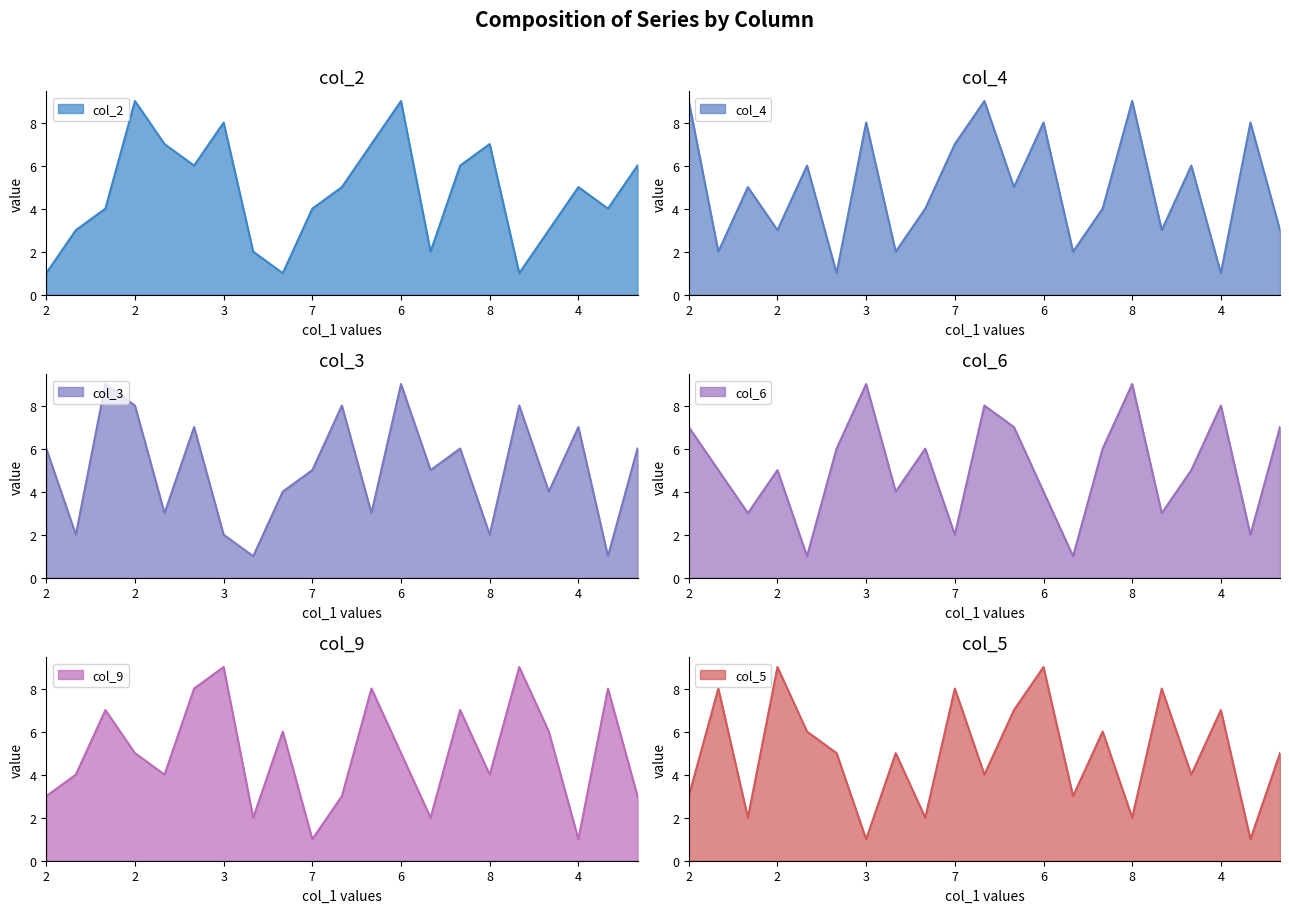

What is the minimum value for col_9?

1